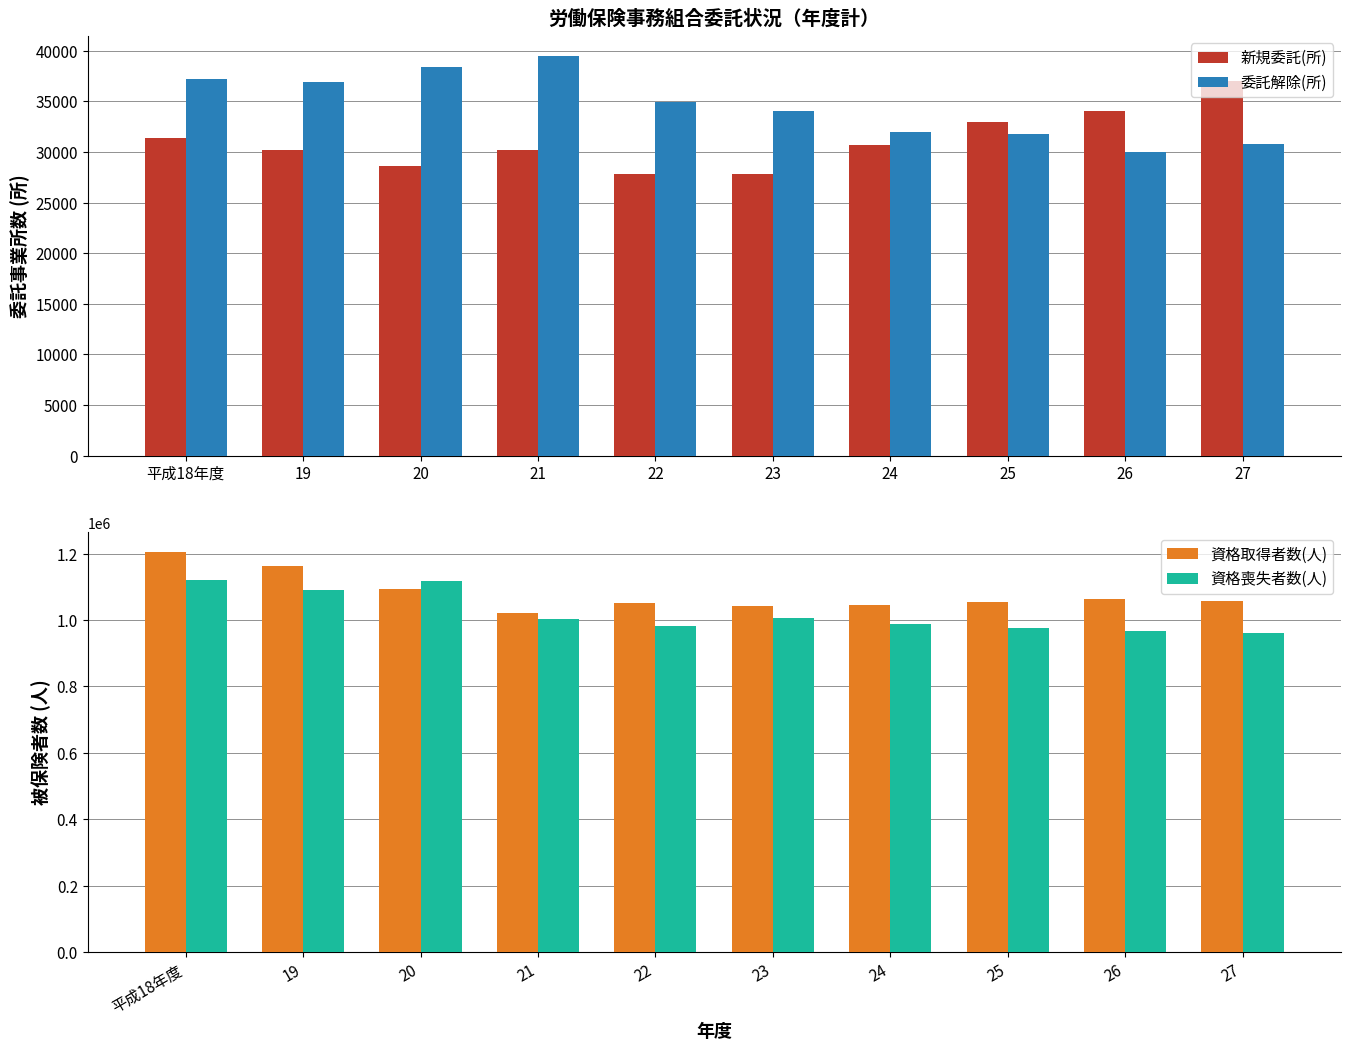

What is the minimum value shown in the chart?

27772